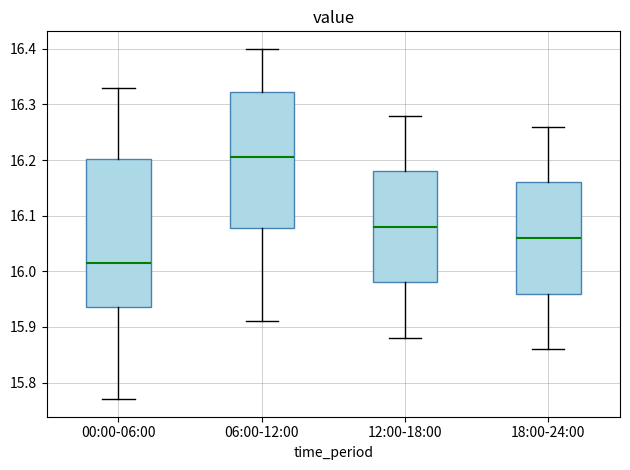

Which box is the tallest, from its lower edge to its upper edge?

00:00-06:00